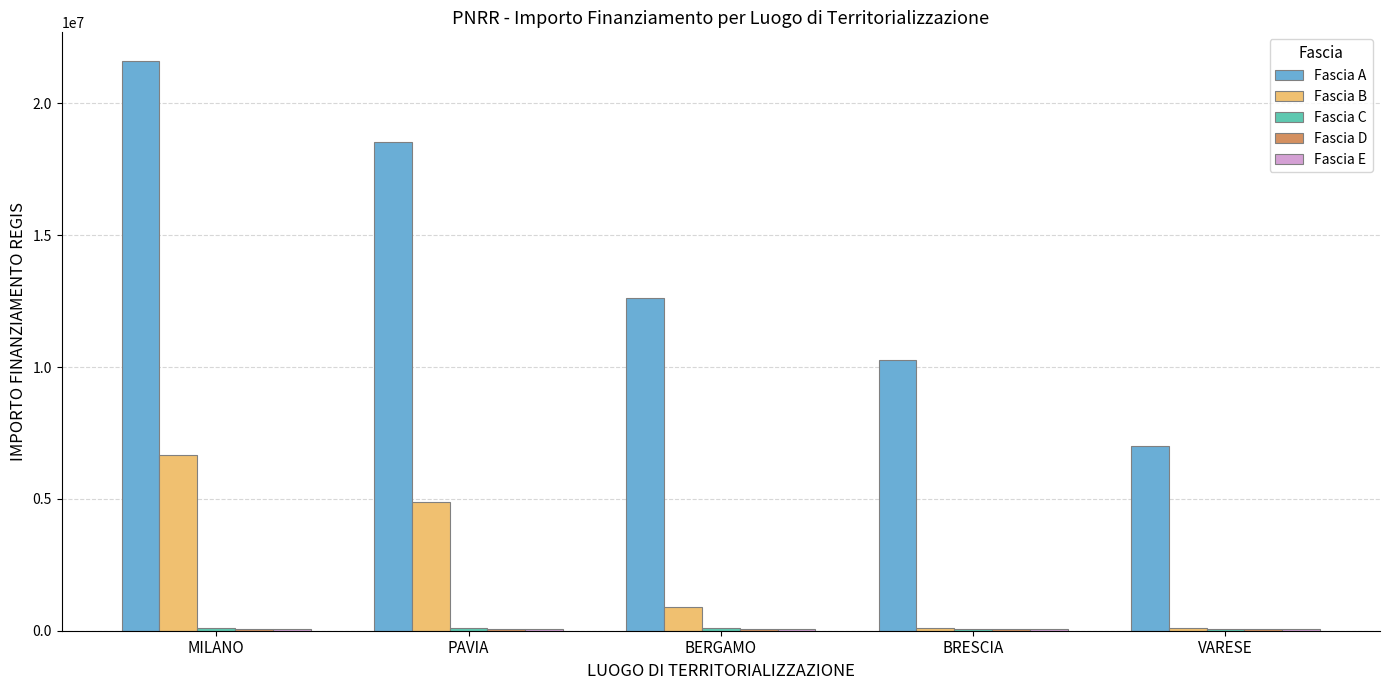

Which series changed the most between MILANO and VARESE?

Fascia A